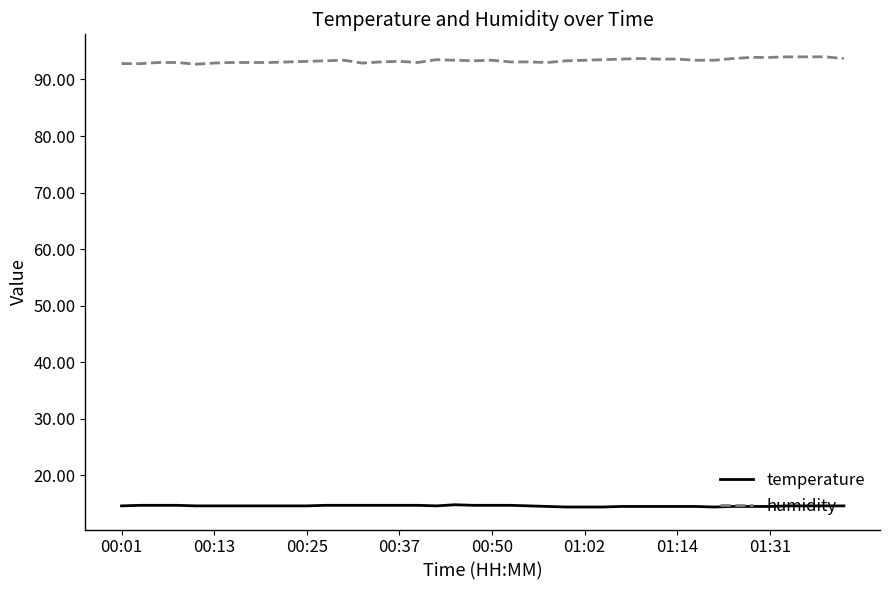

True or false: temperature and humidity intersect in this chart.

False